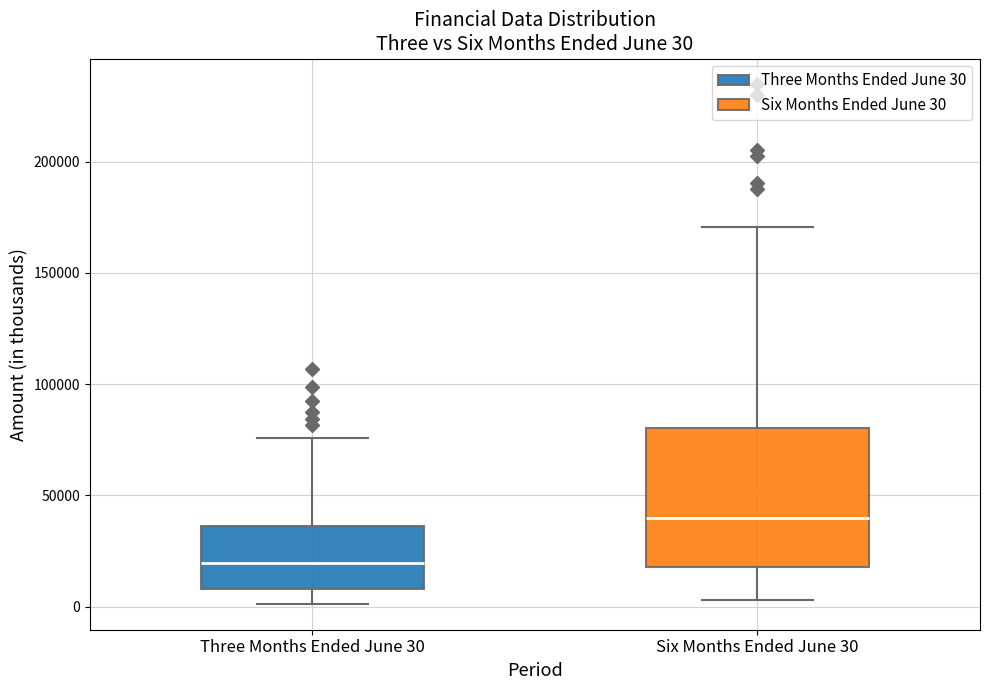

Comparing the boxes themselves (not the whiskers), which one is the tallest?

Six Months Ended June 30